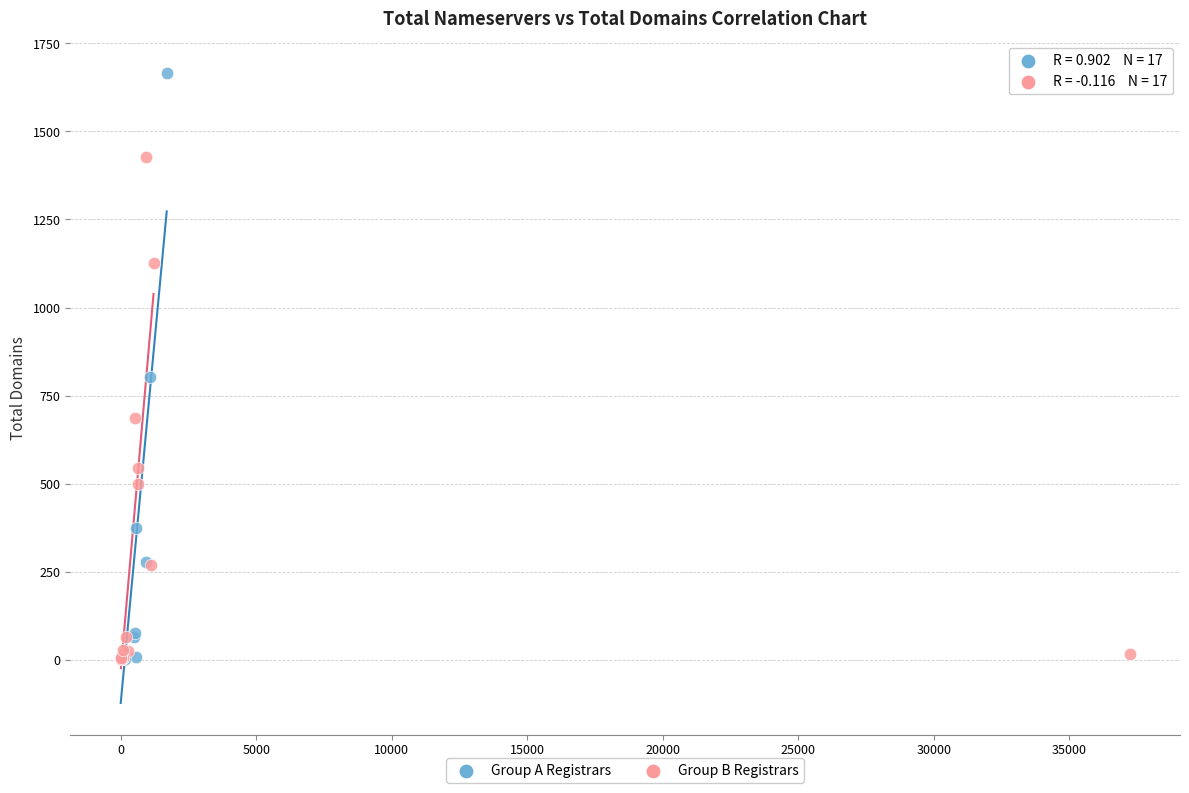

What are all the series names shown in the legend?

Group A Registrars, Group B Registrars